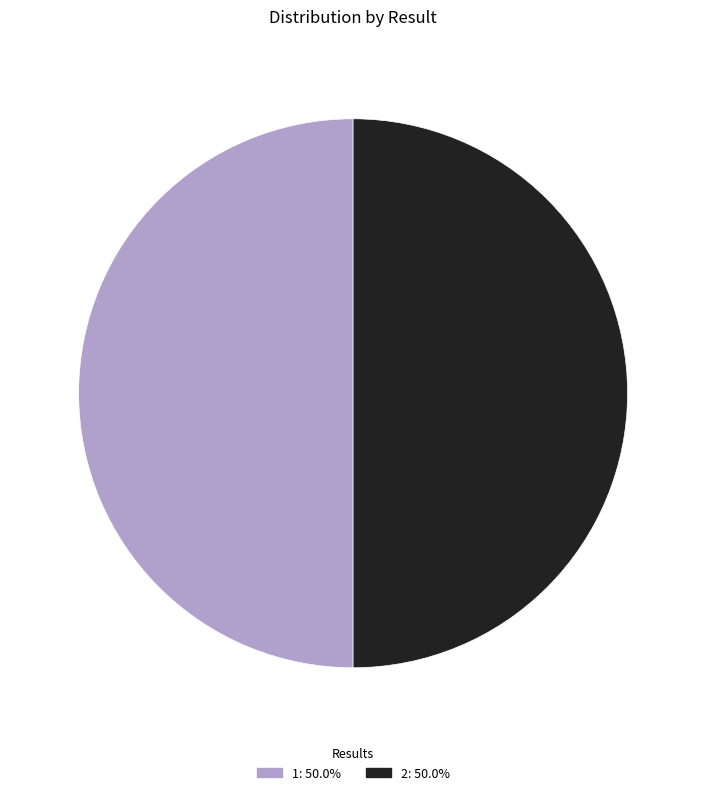

Approximately how many times larger is the value at 2 compared to 1?

1.0